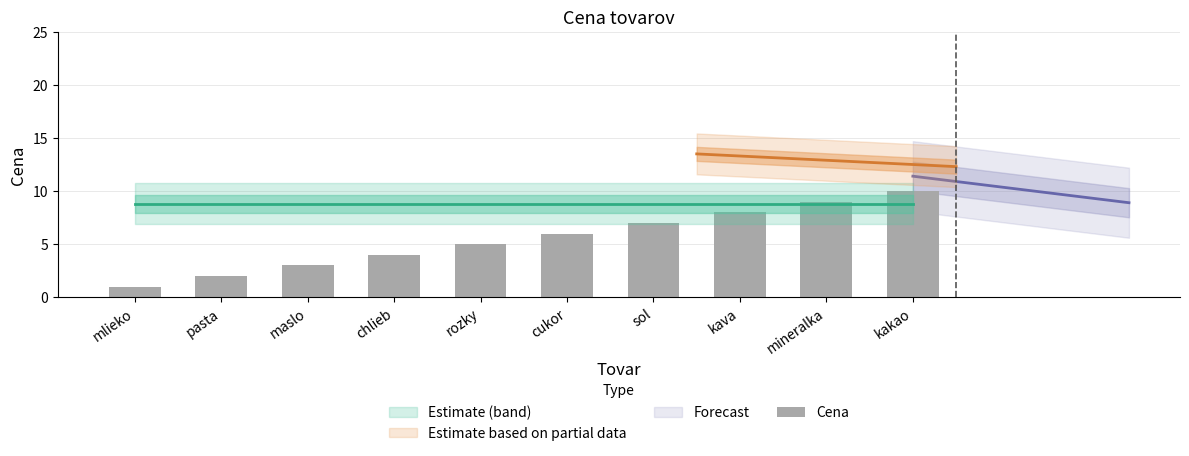

Rank the categories by value from highest to lowest.

kakao, mineralka, kava, sol, cukor, rozky, chlieb, maslo, pasta, mlieko